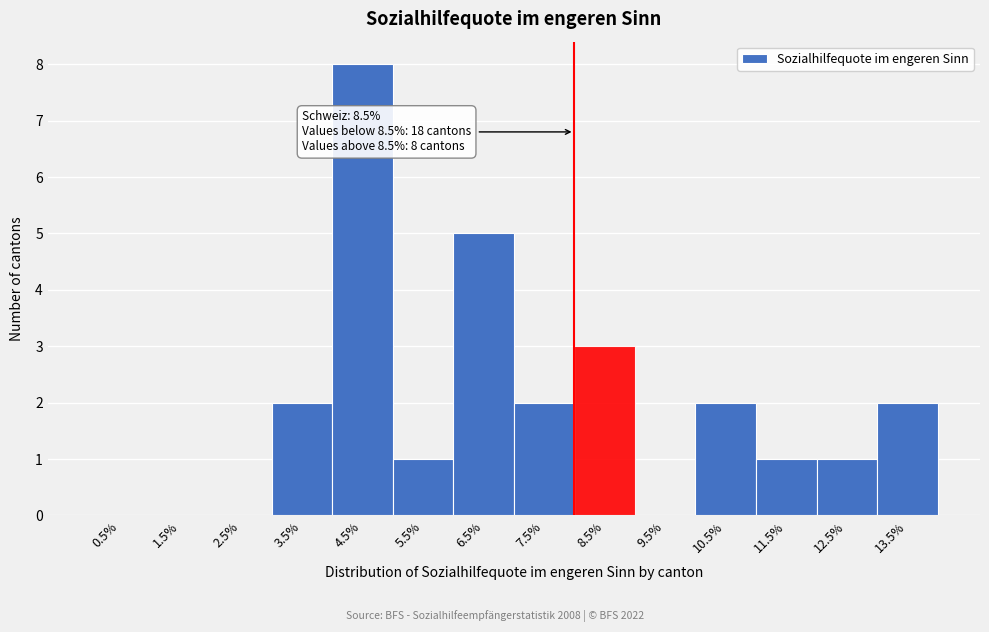

Reading right to left, transcribe all the data shown in this chart.

13.5%=2	12.5%=1	11.5%=1	10.5%=2	9.5%=0	8.5%=3	7.5%=2	6.5%=5	5.5%=1	4.5%=8	3.5%=2	2.5%=0	1.5%=0	0.5%=0